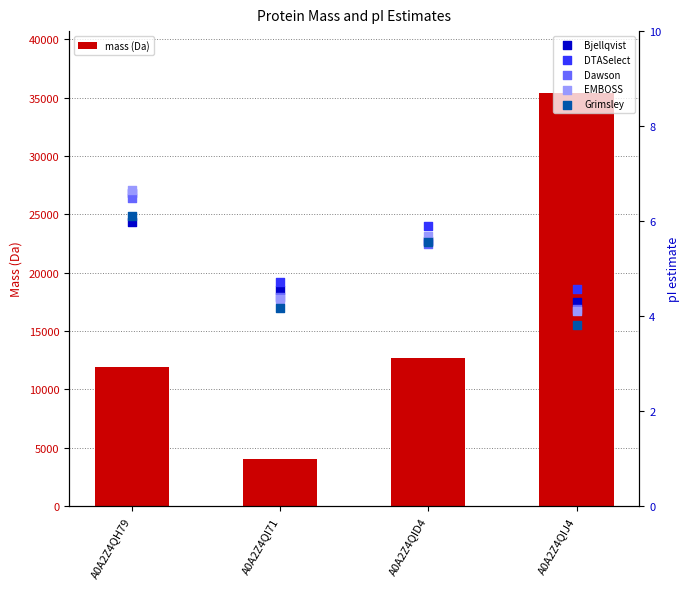

At which category is the sum across all series the highest?

A0A2Z4QIJ4